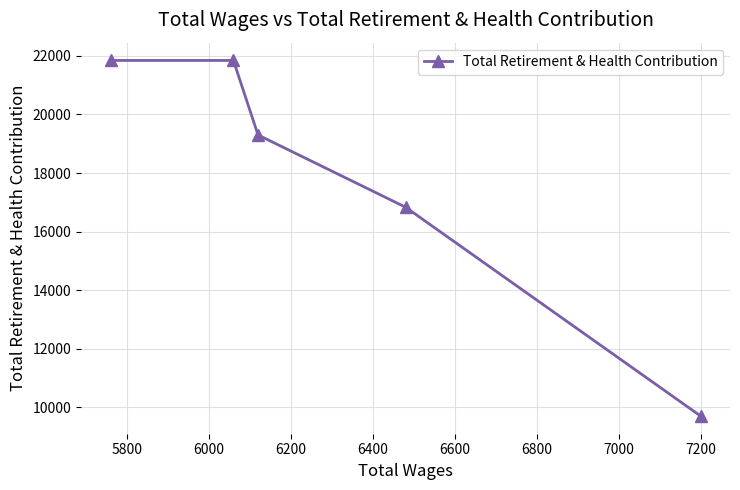

What is the sum of all values?

89533